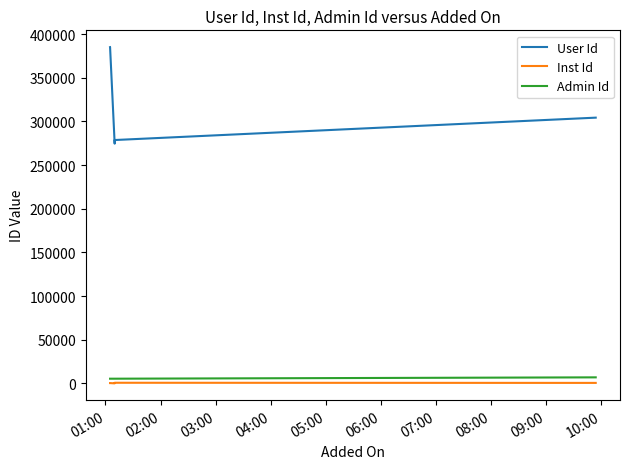

The value of Inst Id at 01:00 is 394. True or false?

True